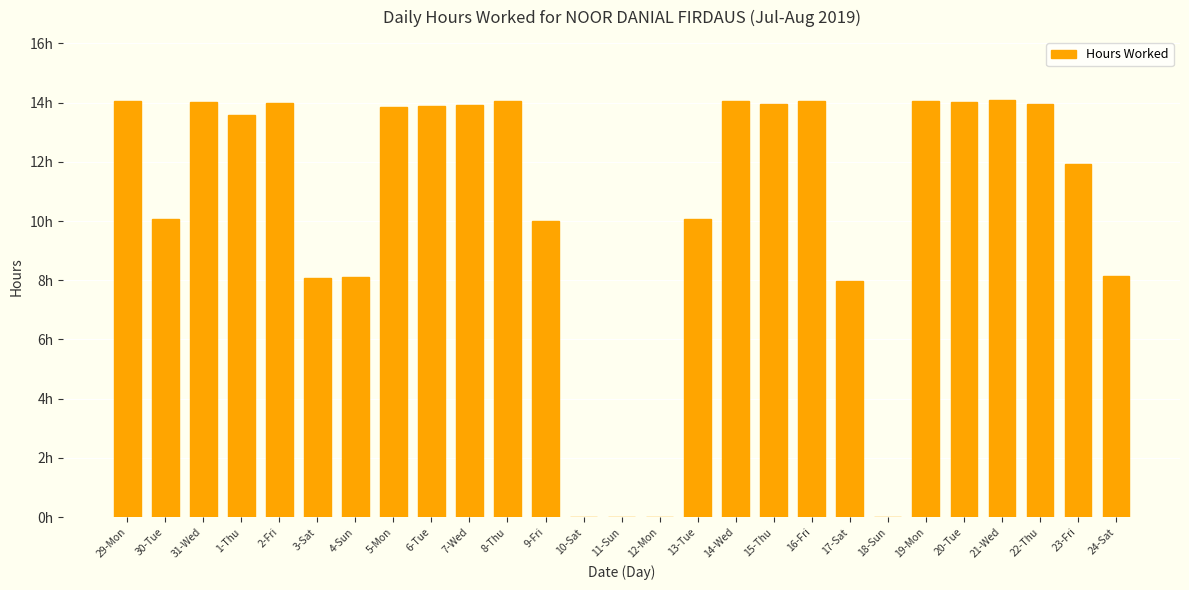

What is the label of the 11th bar from the right?

14-Wed